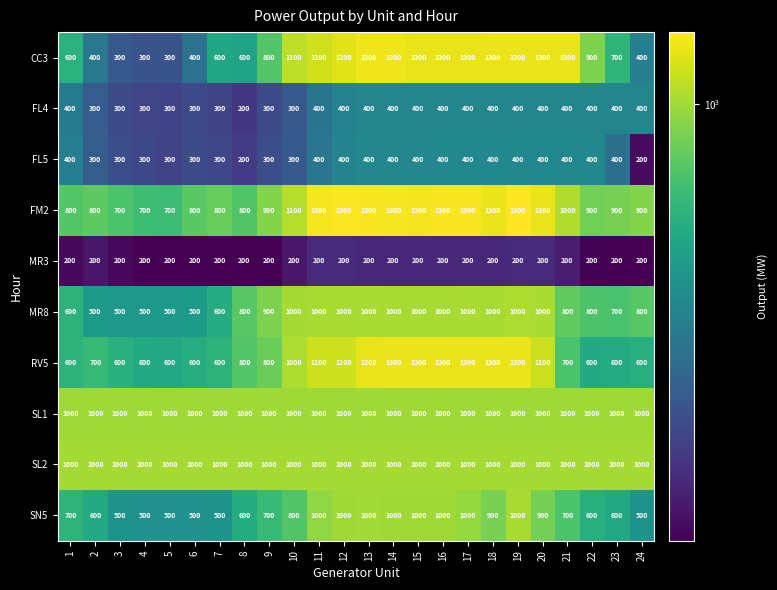

The RV5 series shows 247 at 11. True or false?

False